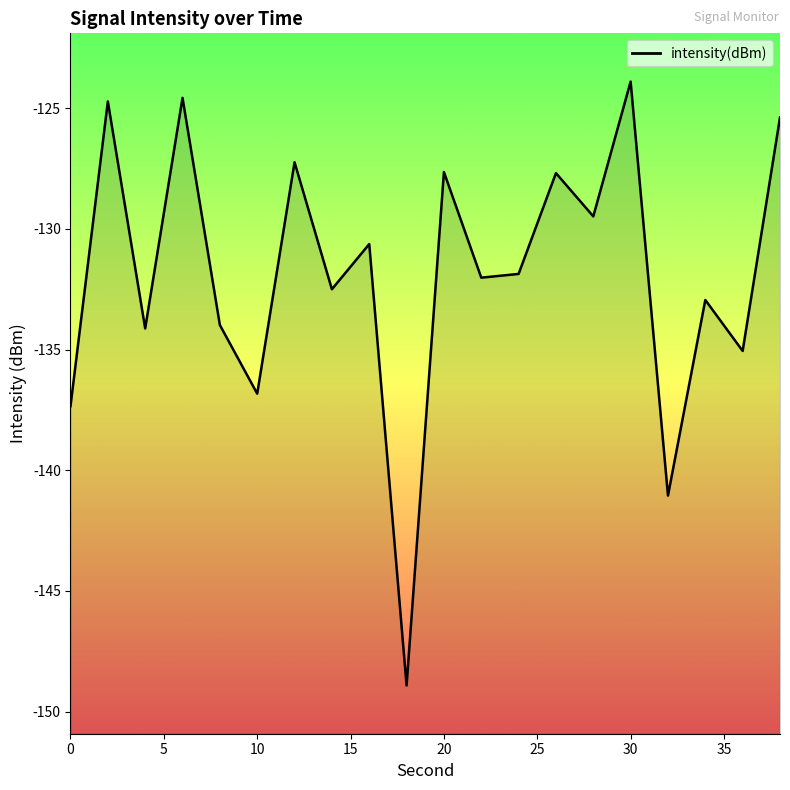

What is the difference between the maximum and second lowest values?

17.2